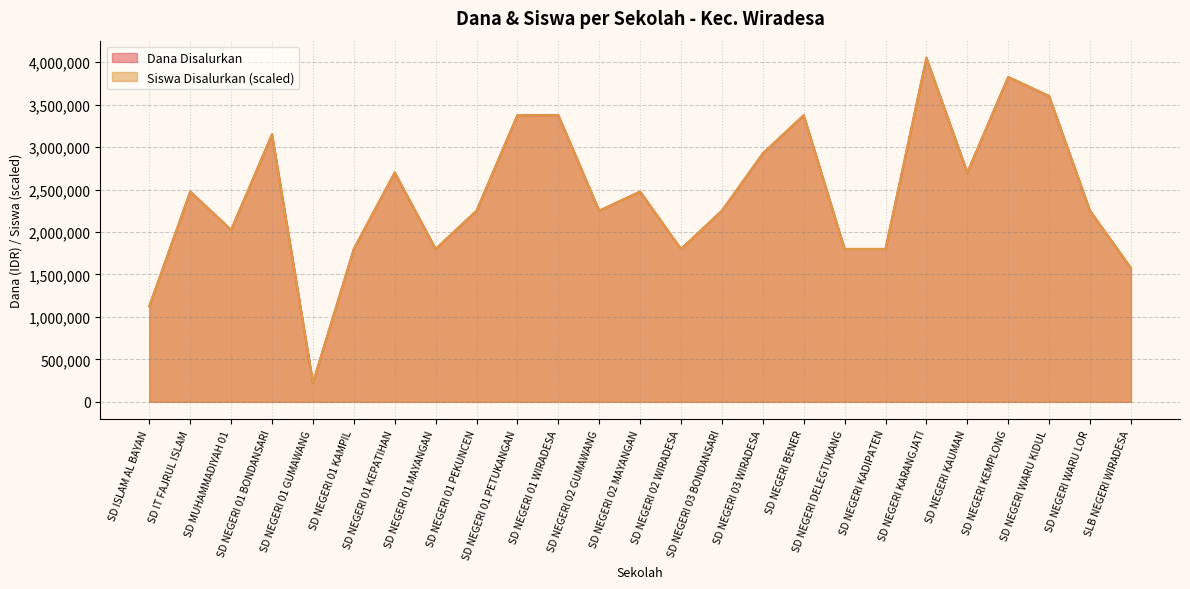

Is it true that Dana Disalurkan equals 3312863 at SD NEGERI WARU LOR?

False